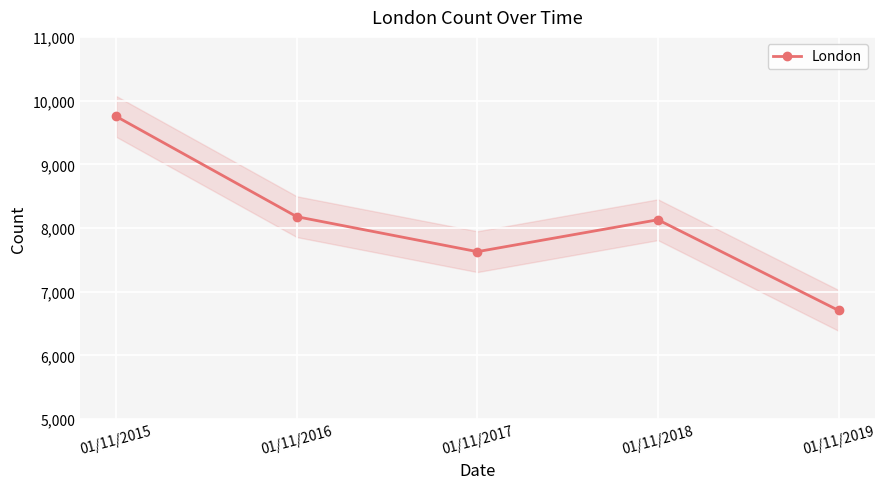

Count the number of categories in the chart.

5